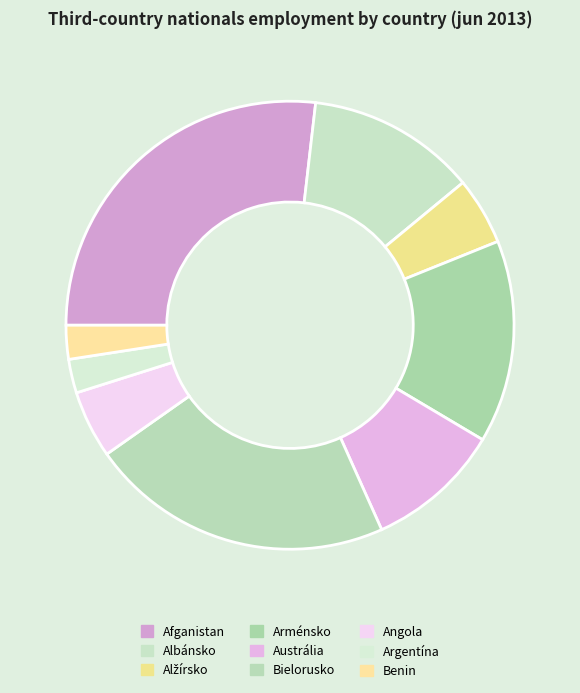

Count the number of slices in the pie.

9